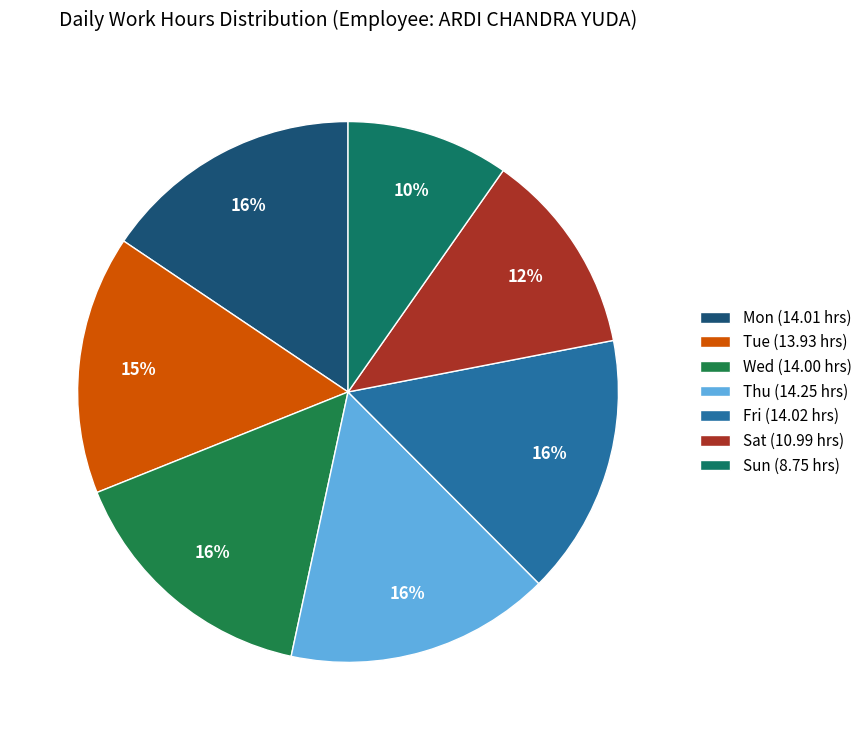

Does Mon represent more than half of the total?

No